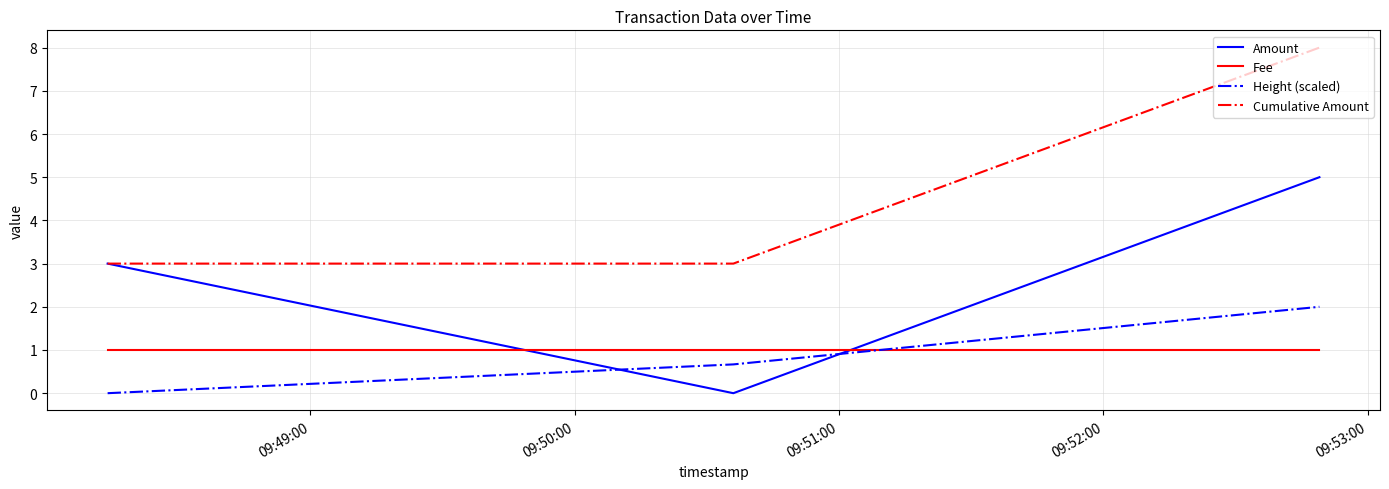

How many series are shown in this chart?

4